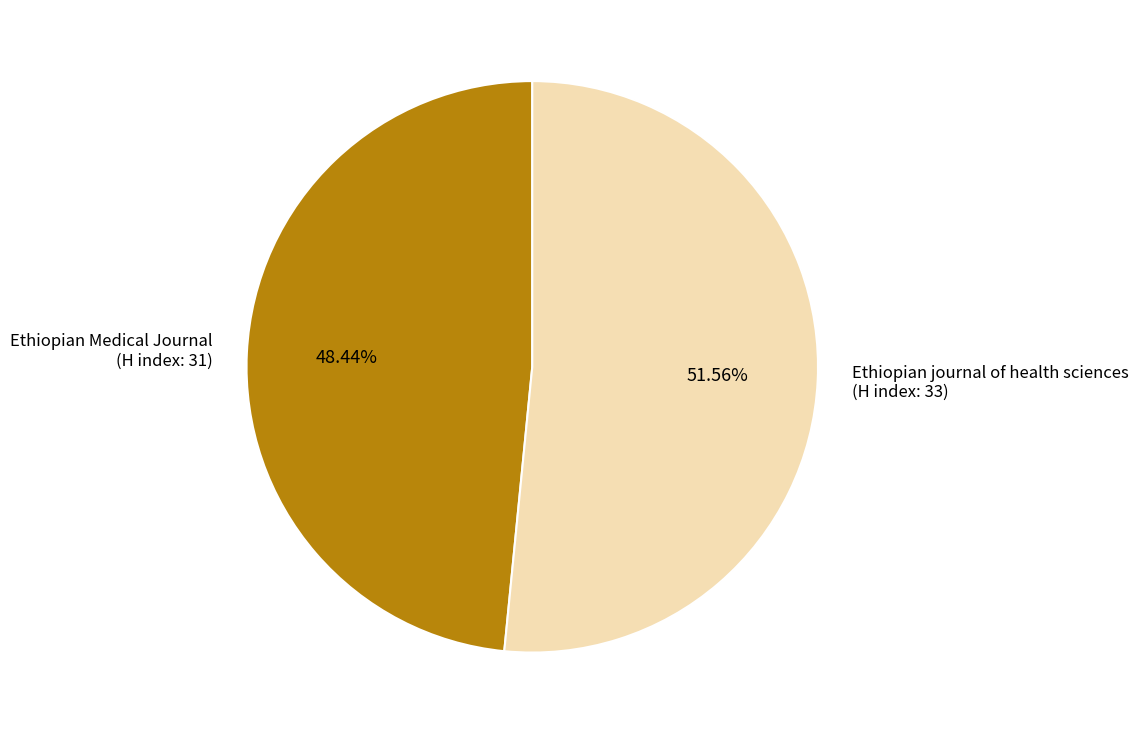

Is there any slice that represents more than half of the pie?

Yes